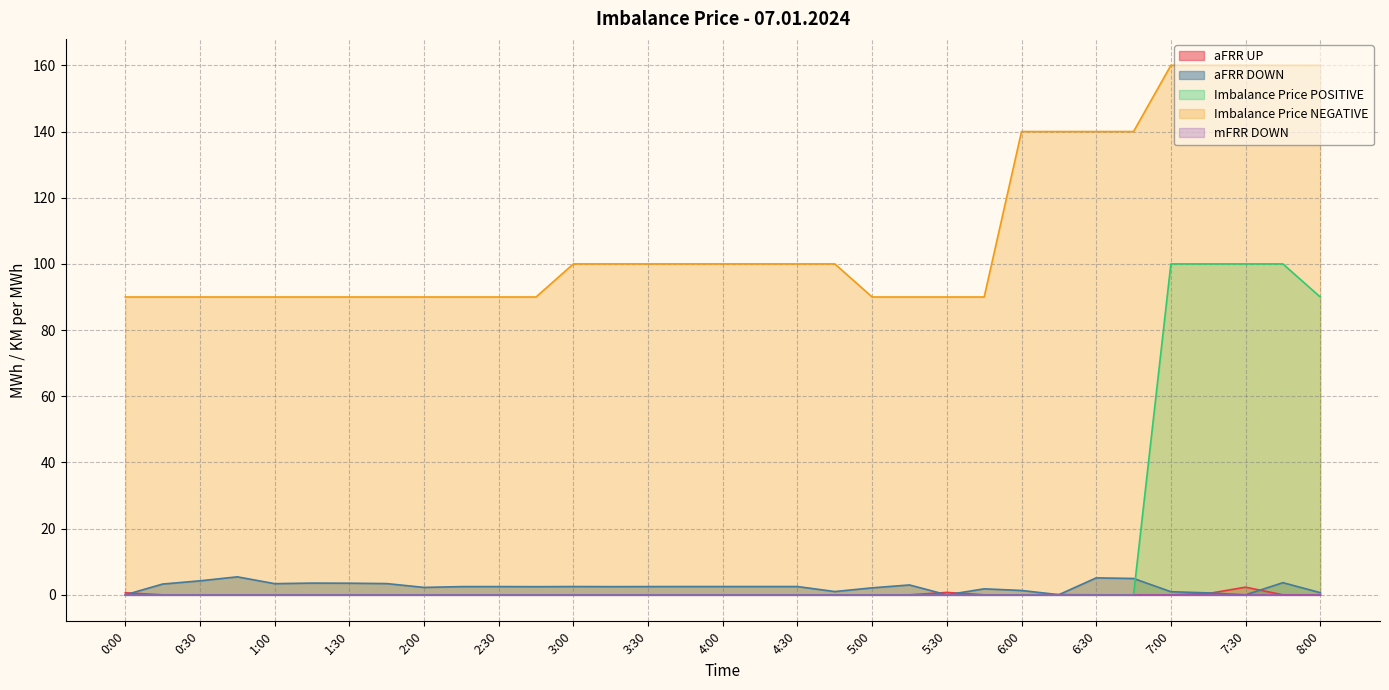

At which category does aFRR DOWN reach its first local valley?

1:00